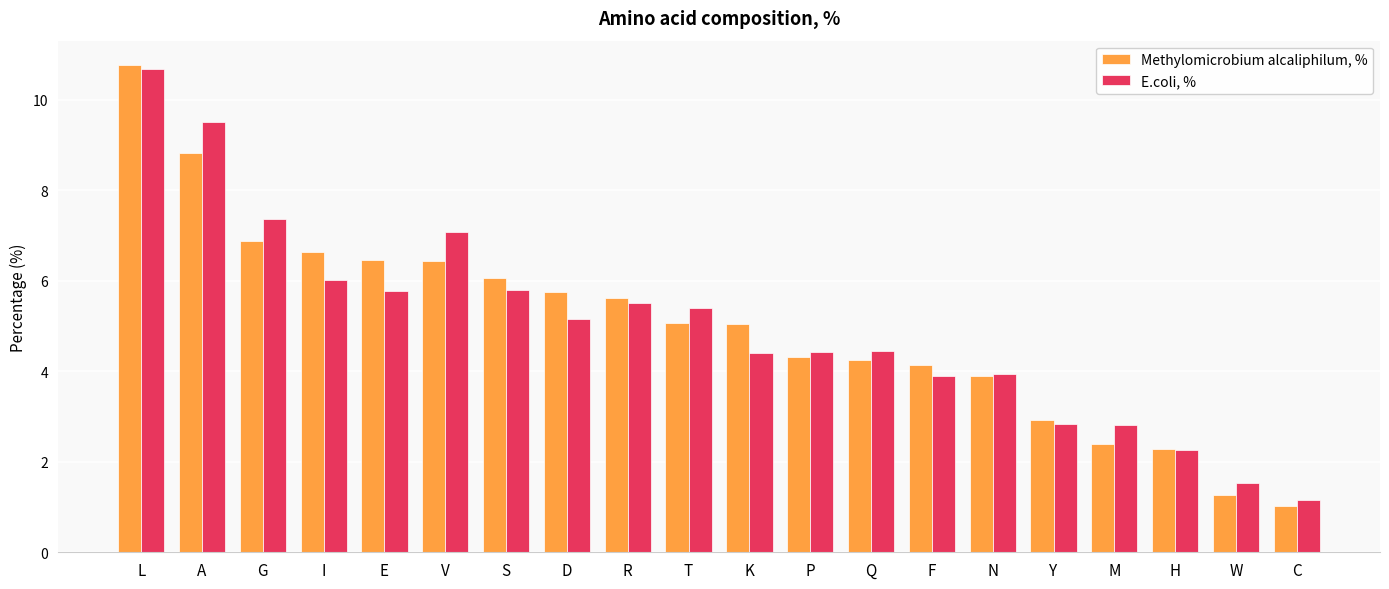

What is the average value of the E.coli, % series?

5.0